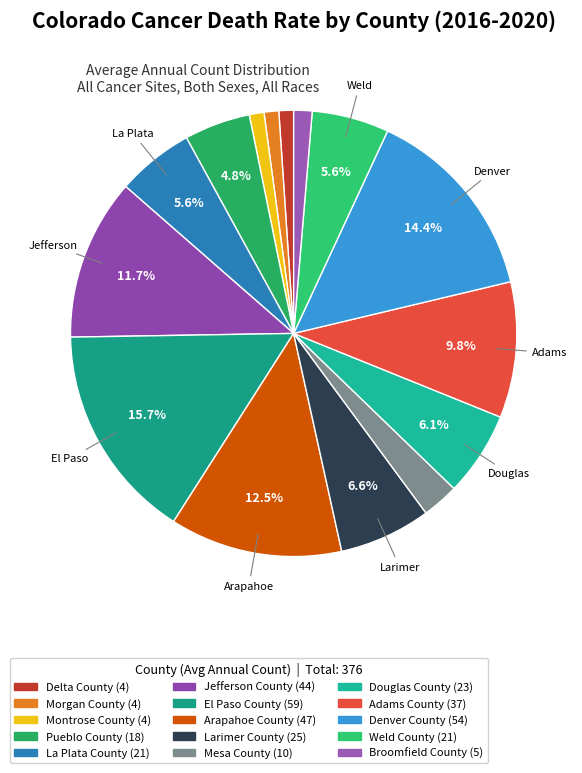

To the nearest percent, what portion does El Paso County represent?

16%